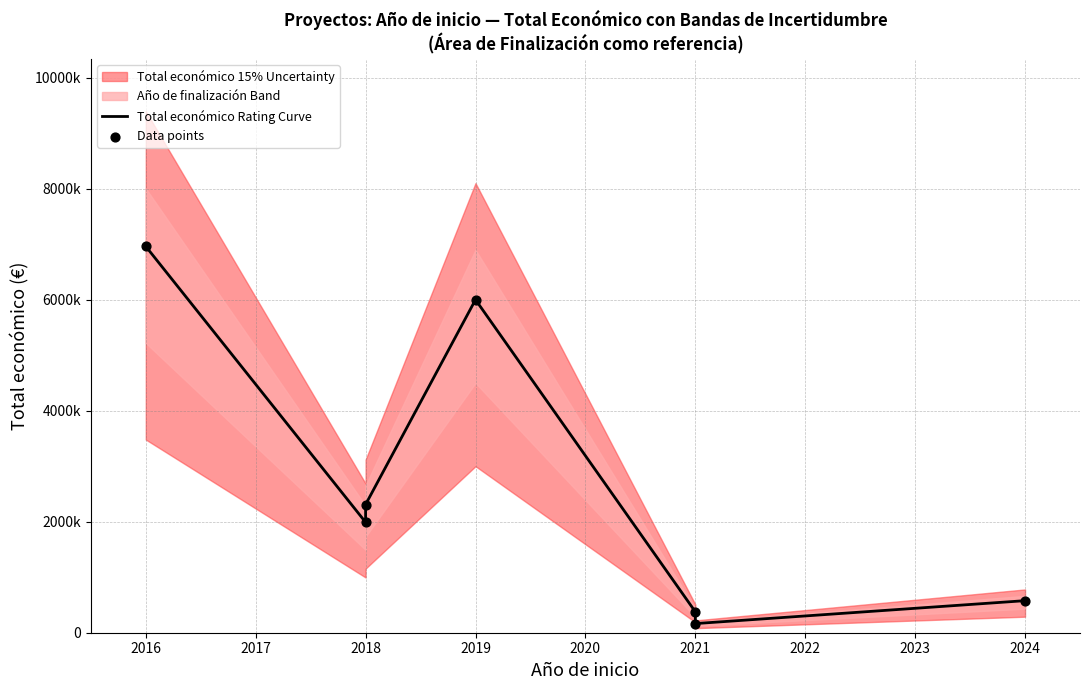

Which series reaches the maximum Y coordinate?

Total económico Rating Curve